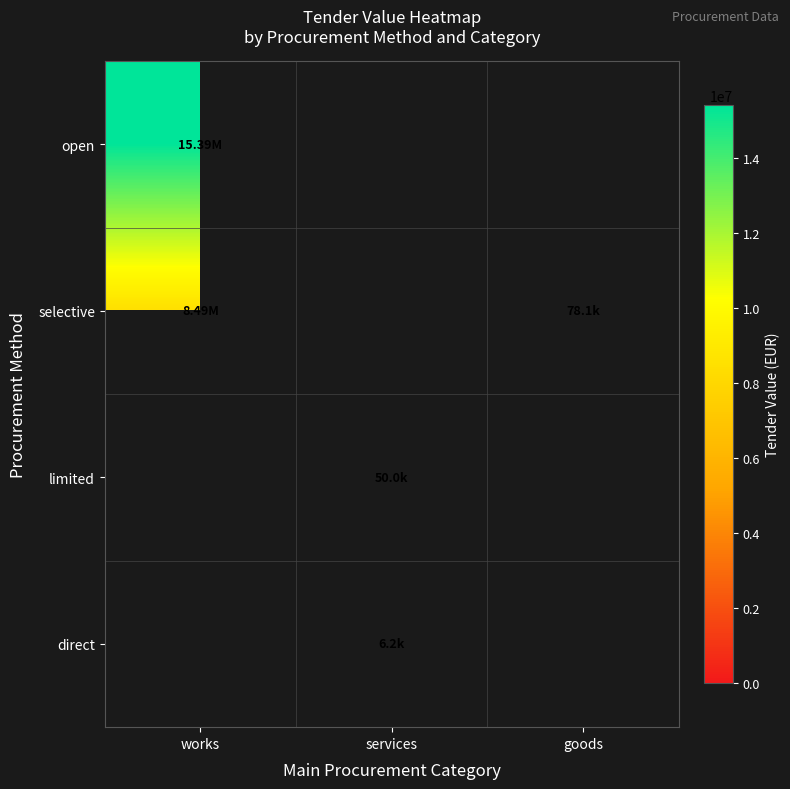

How many values in direct are above zero?

1